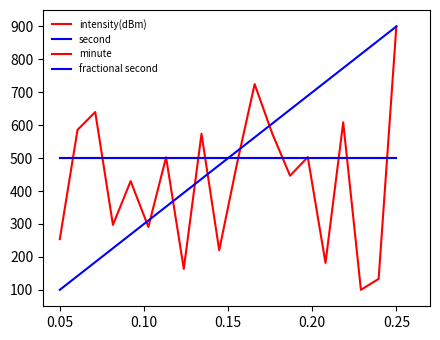

What is the maximum value shown in the chart?

900.0